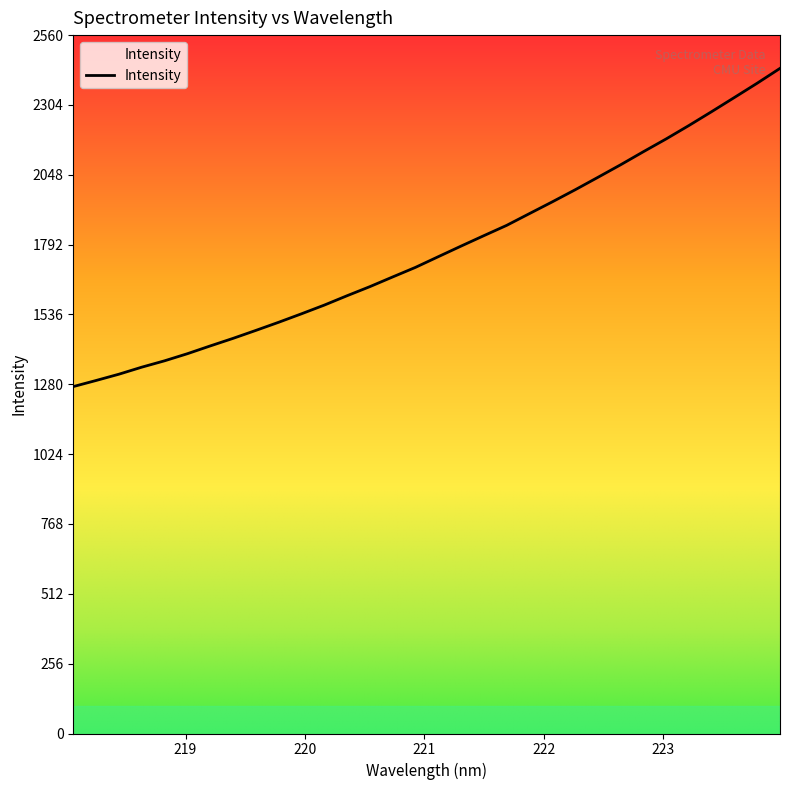

At which label is the value closest to 1855?

221.6902